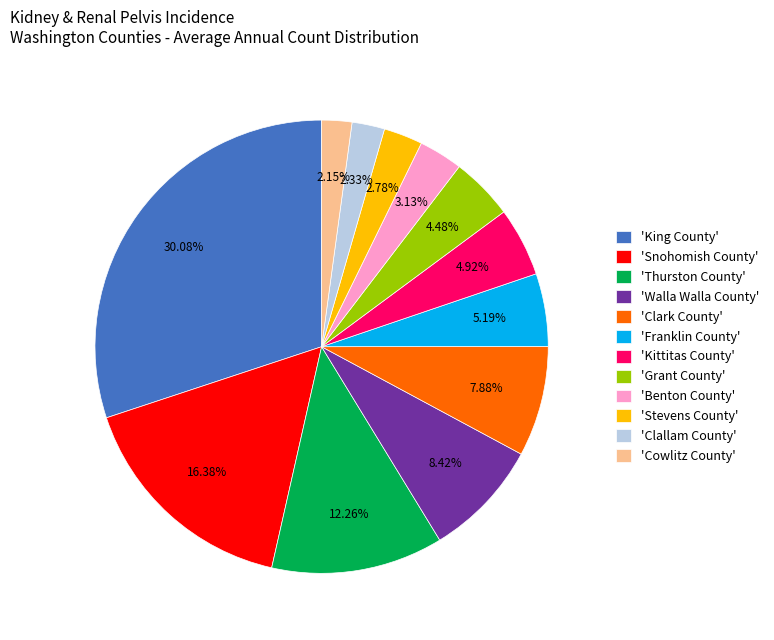

Is the sum of 'Stevens County' and 'King County' greater than half?

No